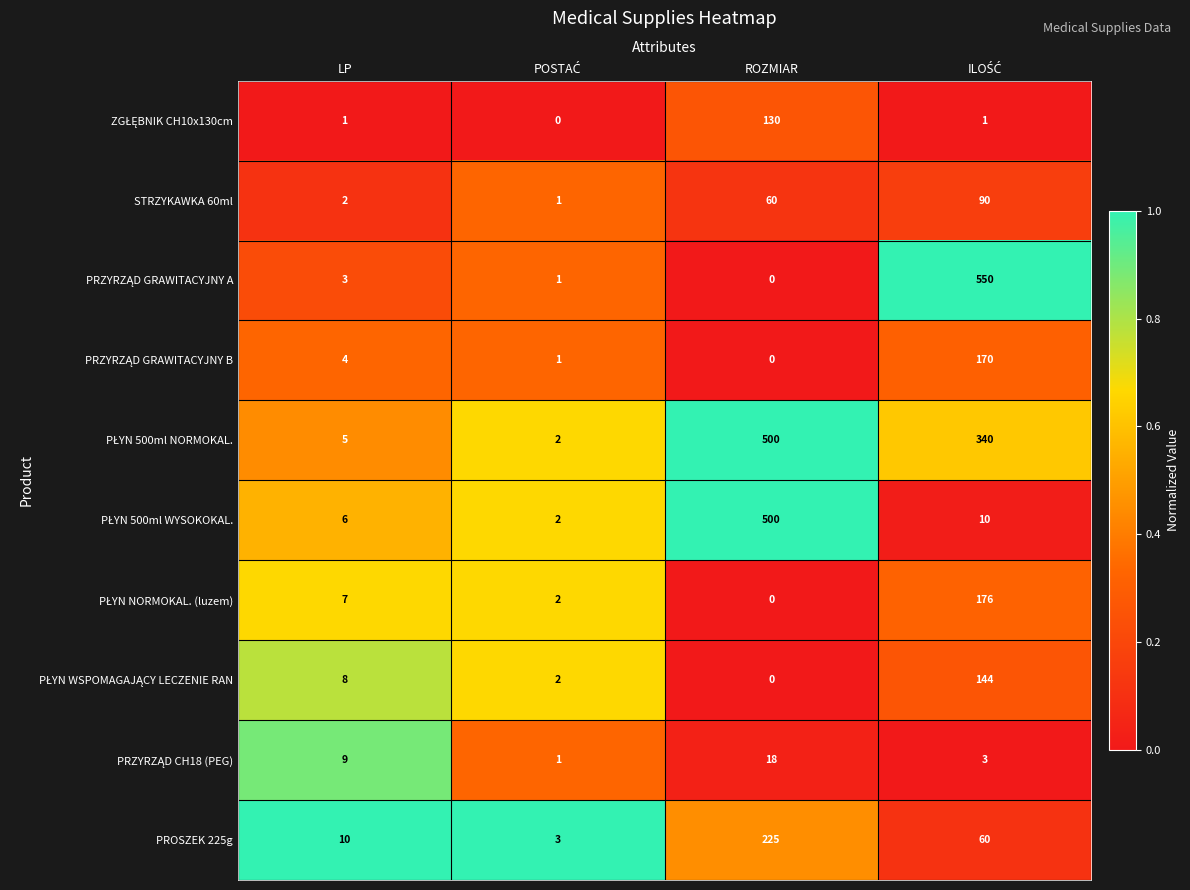

What is the approximate value of PROSZEK 225g at LP, to the nearest 5?

10